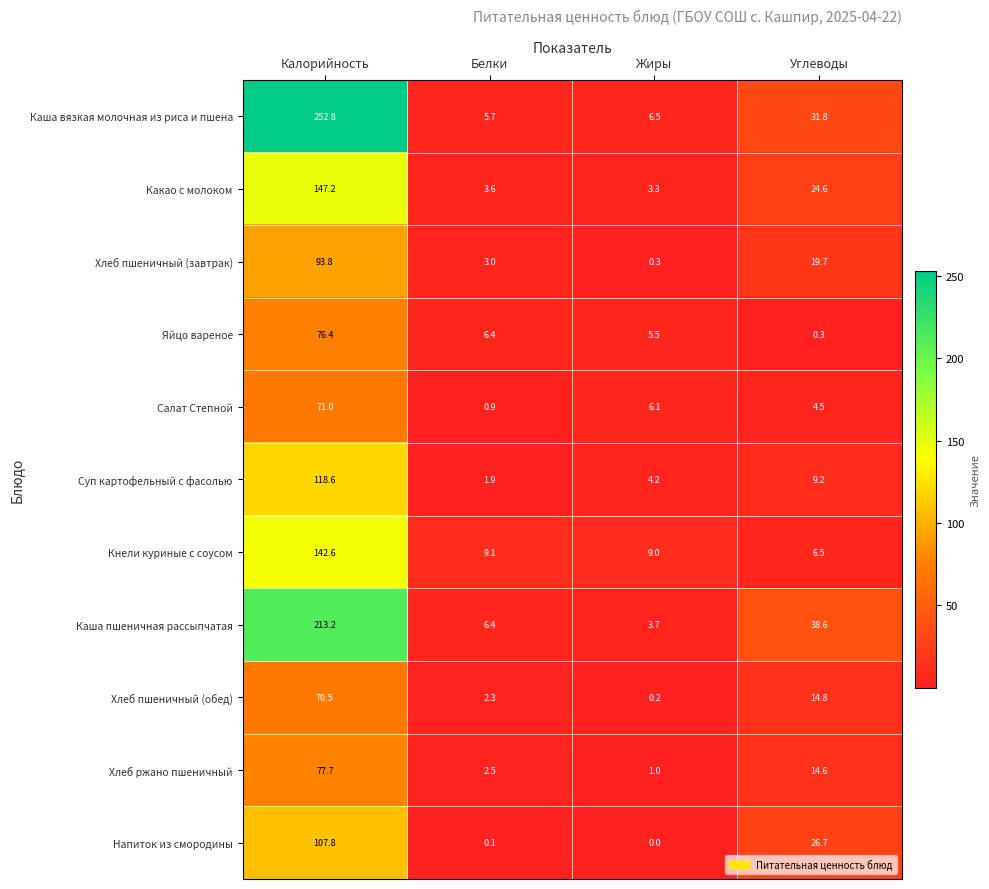

What is the total value across all series at Белки?

41.9